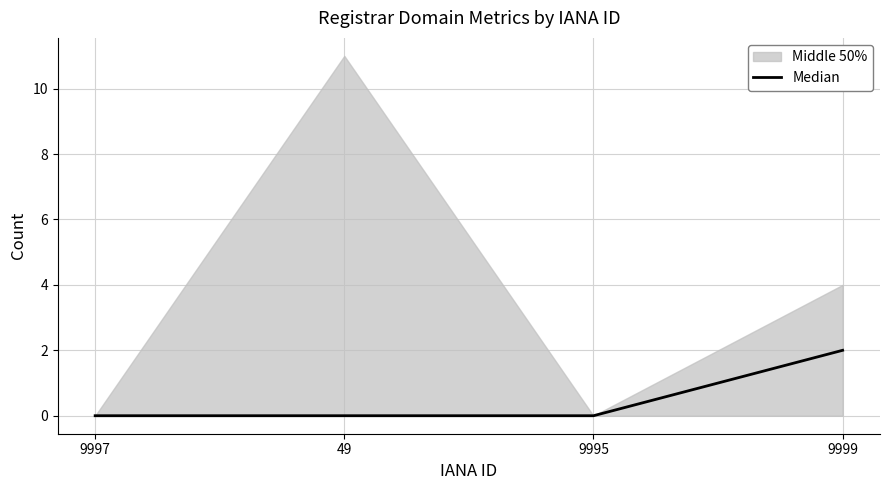

True or false: the data has more than 2 interior local peaks.

False